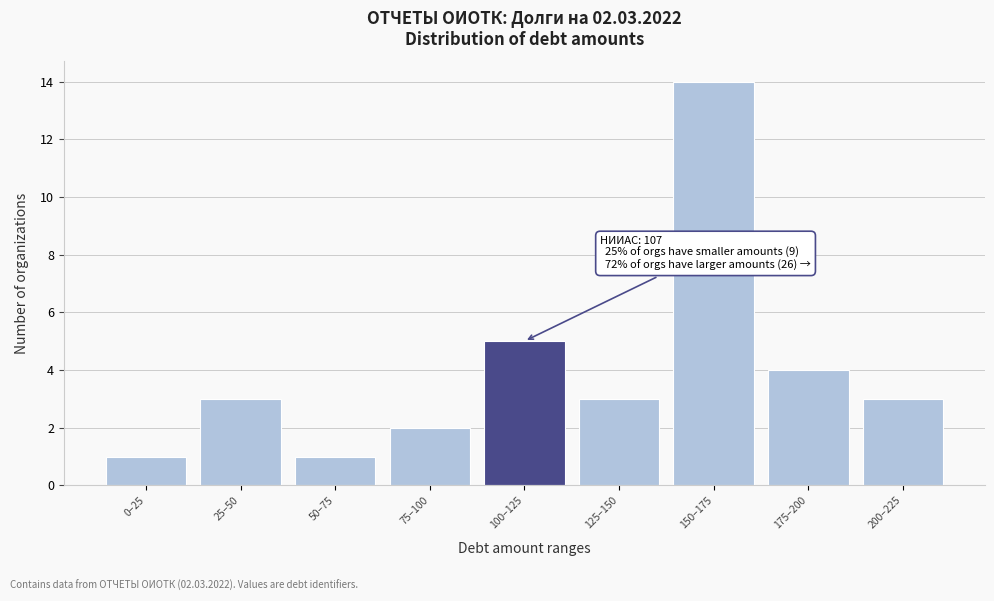

Reading left to right, what are all the values shown in this chart?

0–25=1	25–50=3	50–75=1	75–100=2	100–125=5	125–150=3	150–175=14	175–200=4	200–225=3